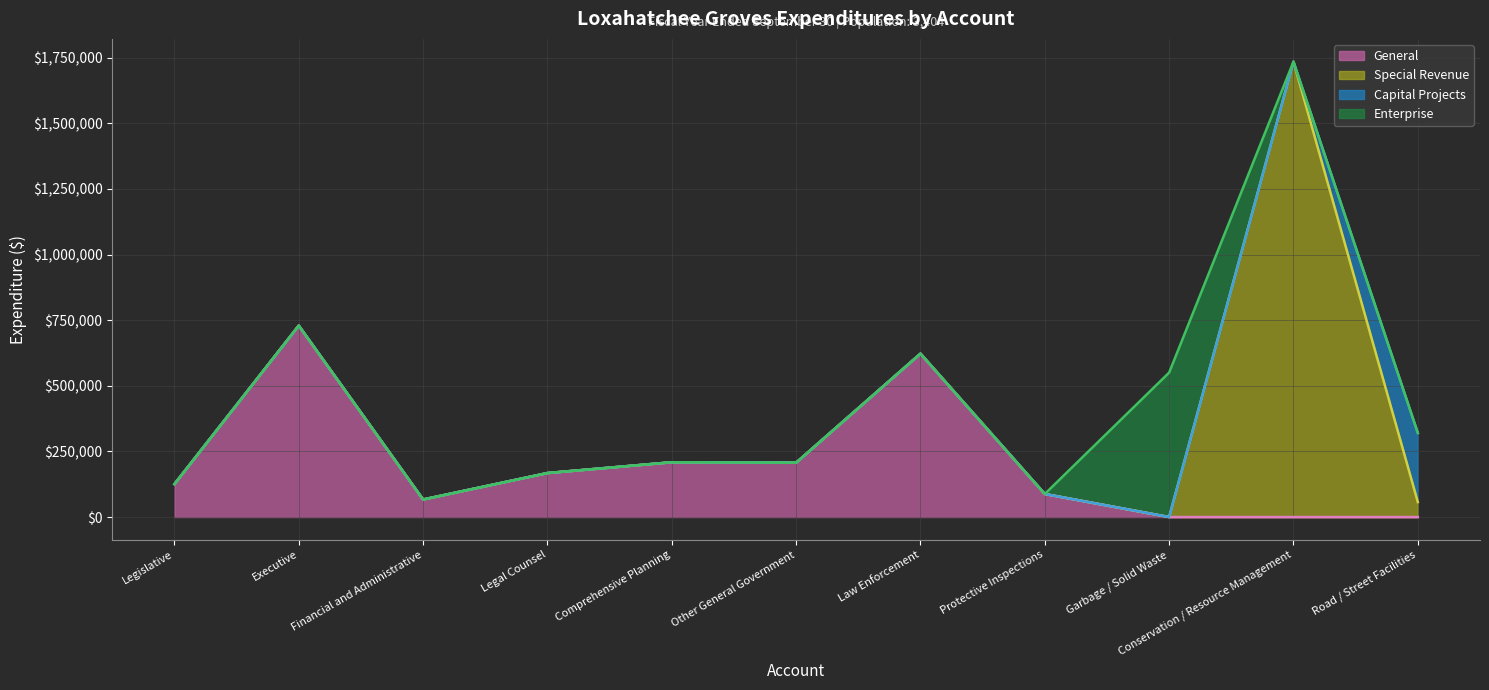

The Special Revenue series shows 0 at Comprehensive Planning. True or false?

True